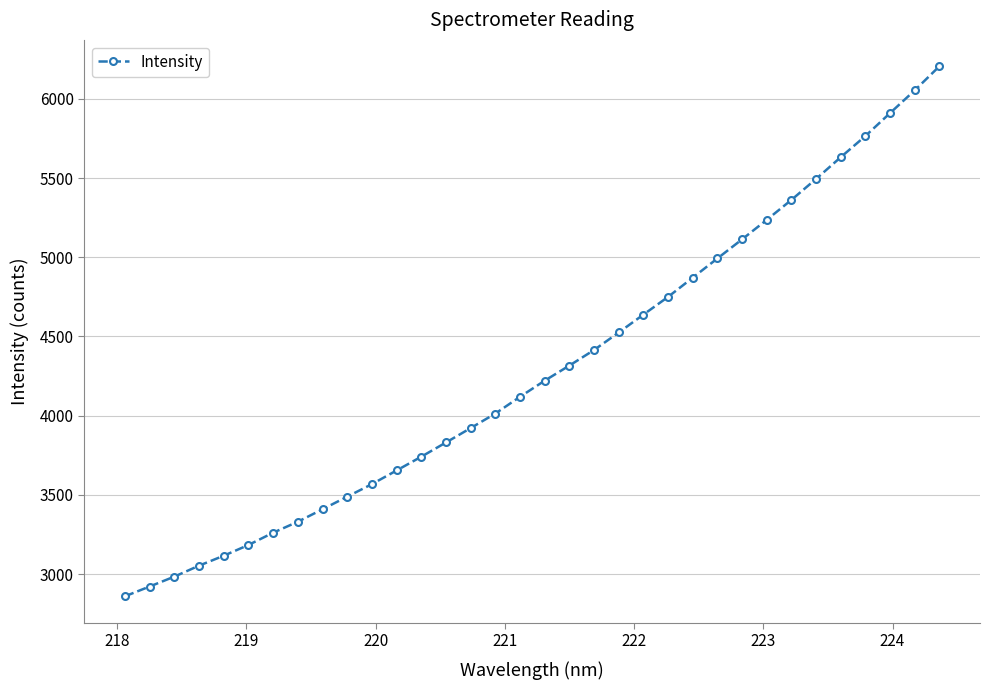

What is the difference between the second highest and second lowest values?

3131.5